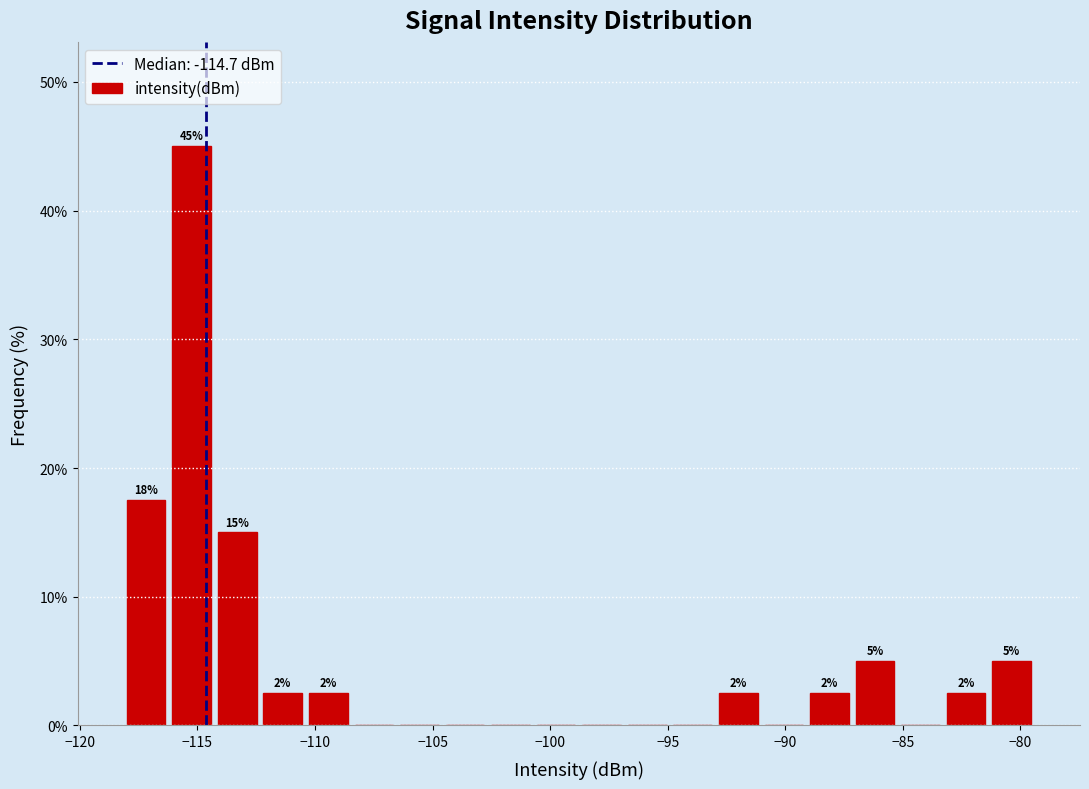

Read against the x-axis, roughly where is the centre of the tallest bar?

-115.0